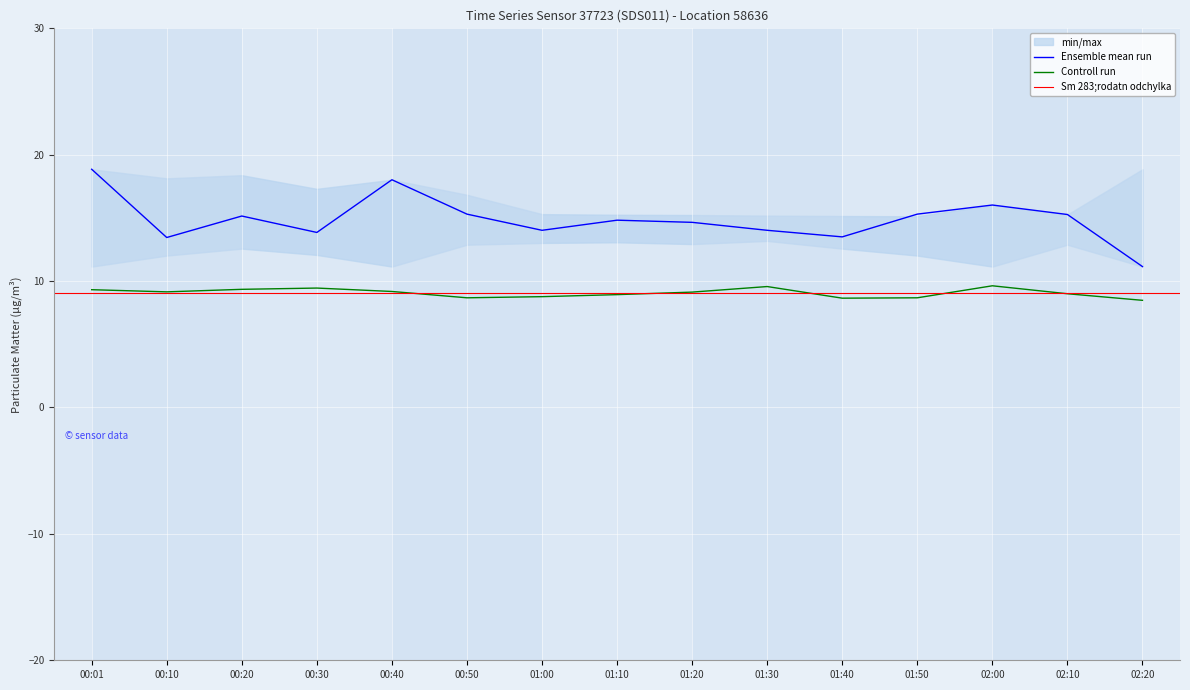

What is the minimum value shown in the chart?

8.5